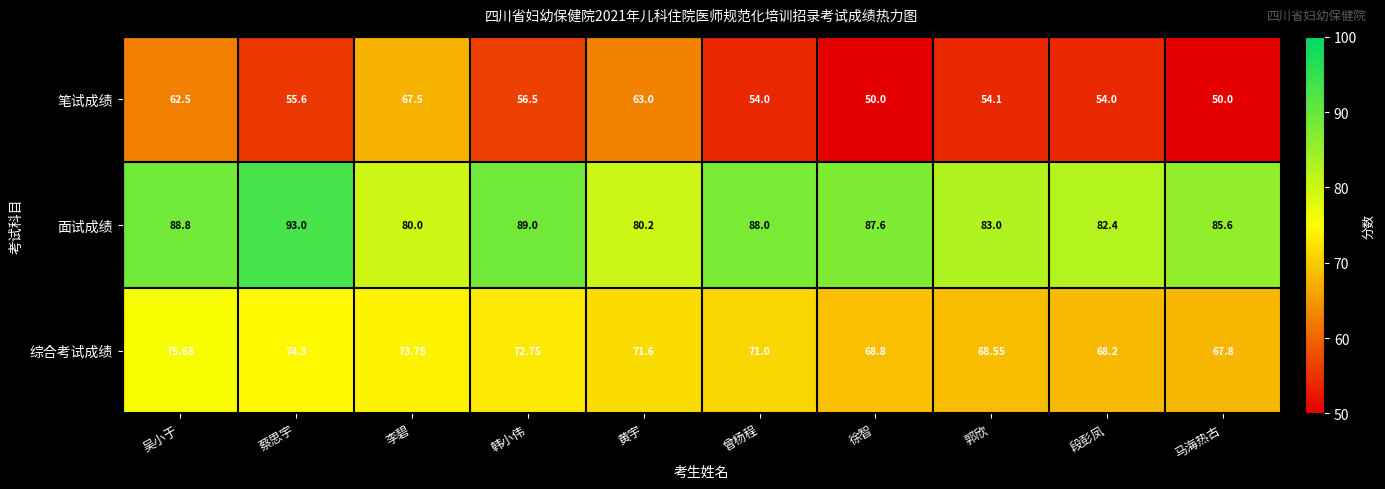

Which series has the widest spread of values?

笔试成绩